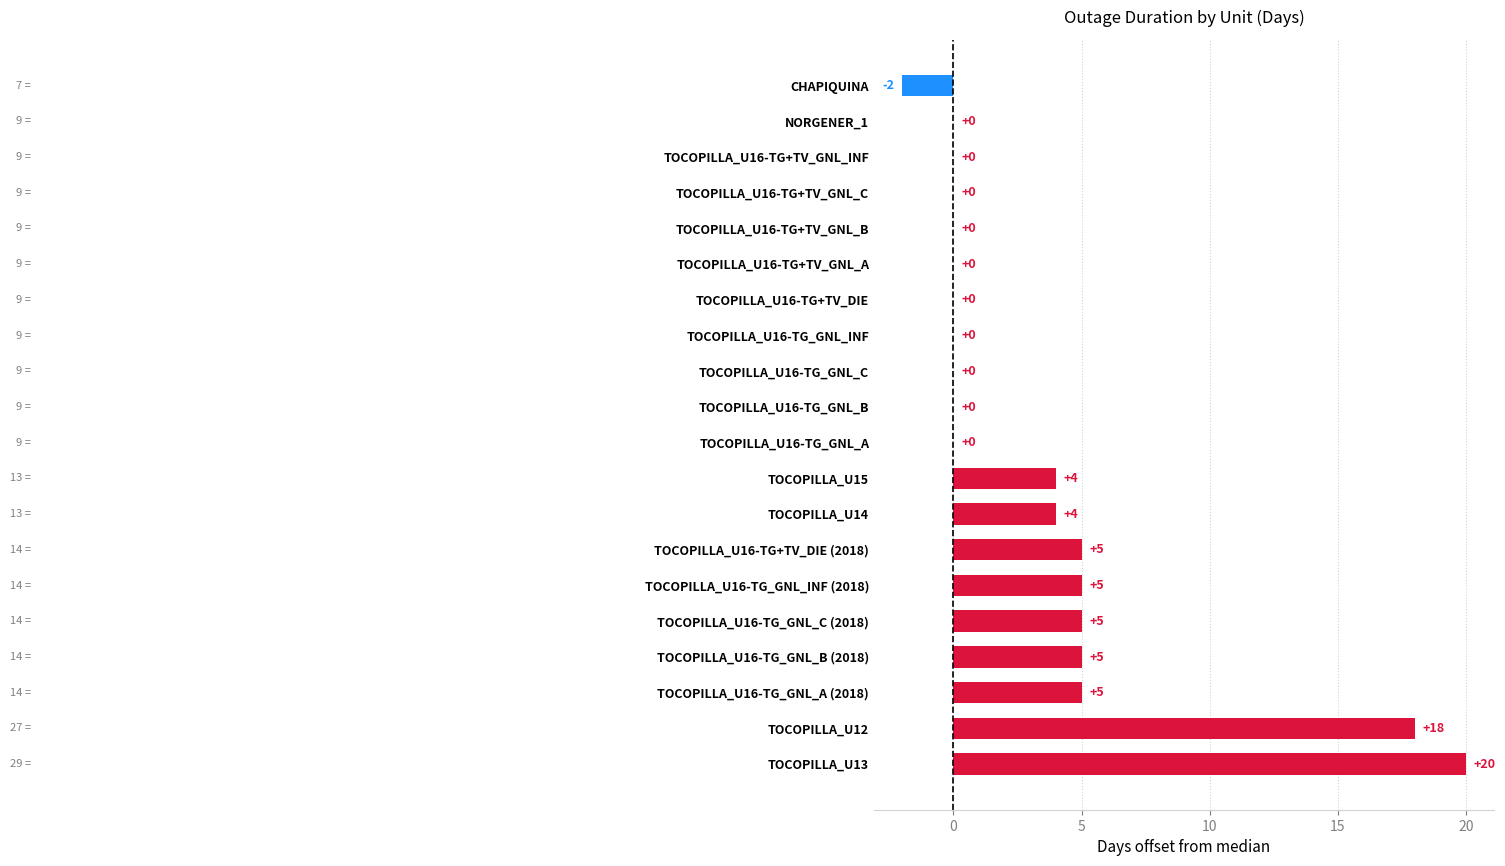

Which category has the highest value across all series?

TOCOPILLA_U13